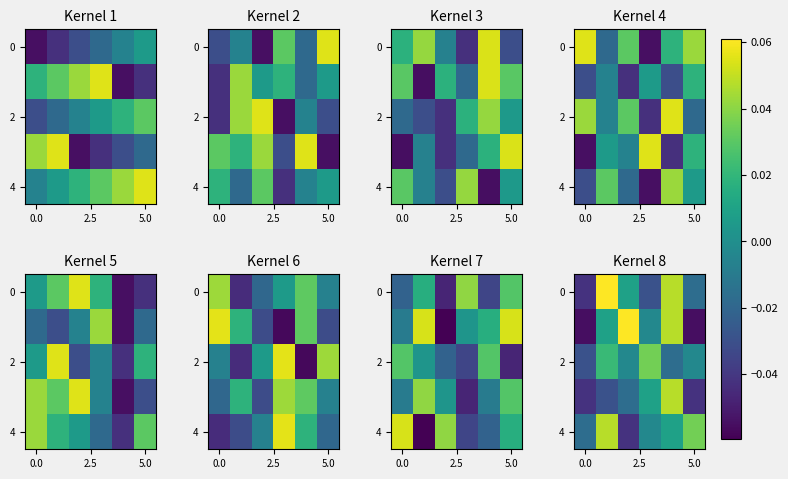

How many data points in 2 are above 0?

2